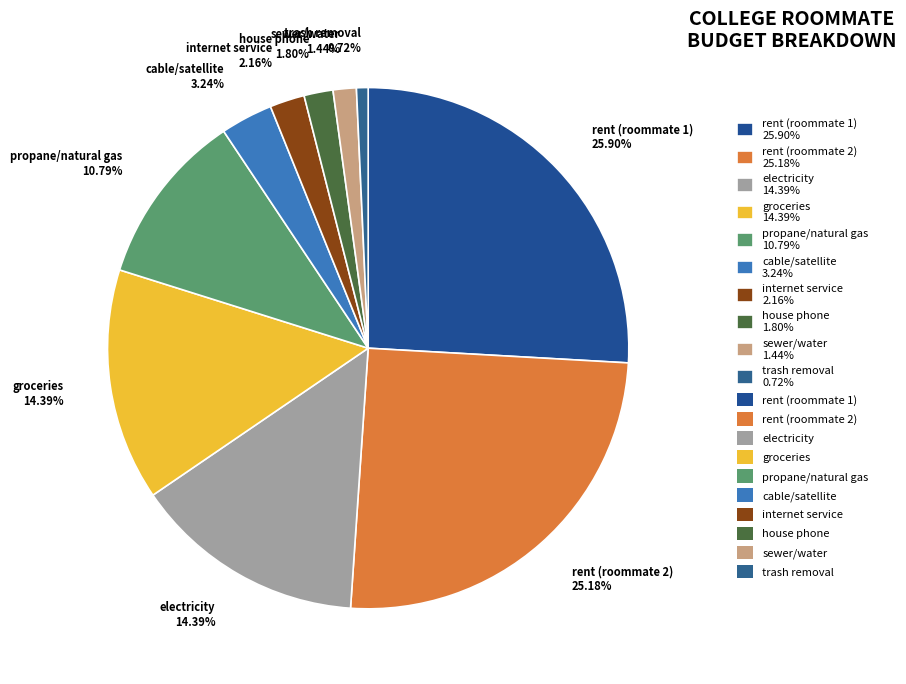

Is there any slice that represents more than half of the pie?

No